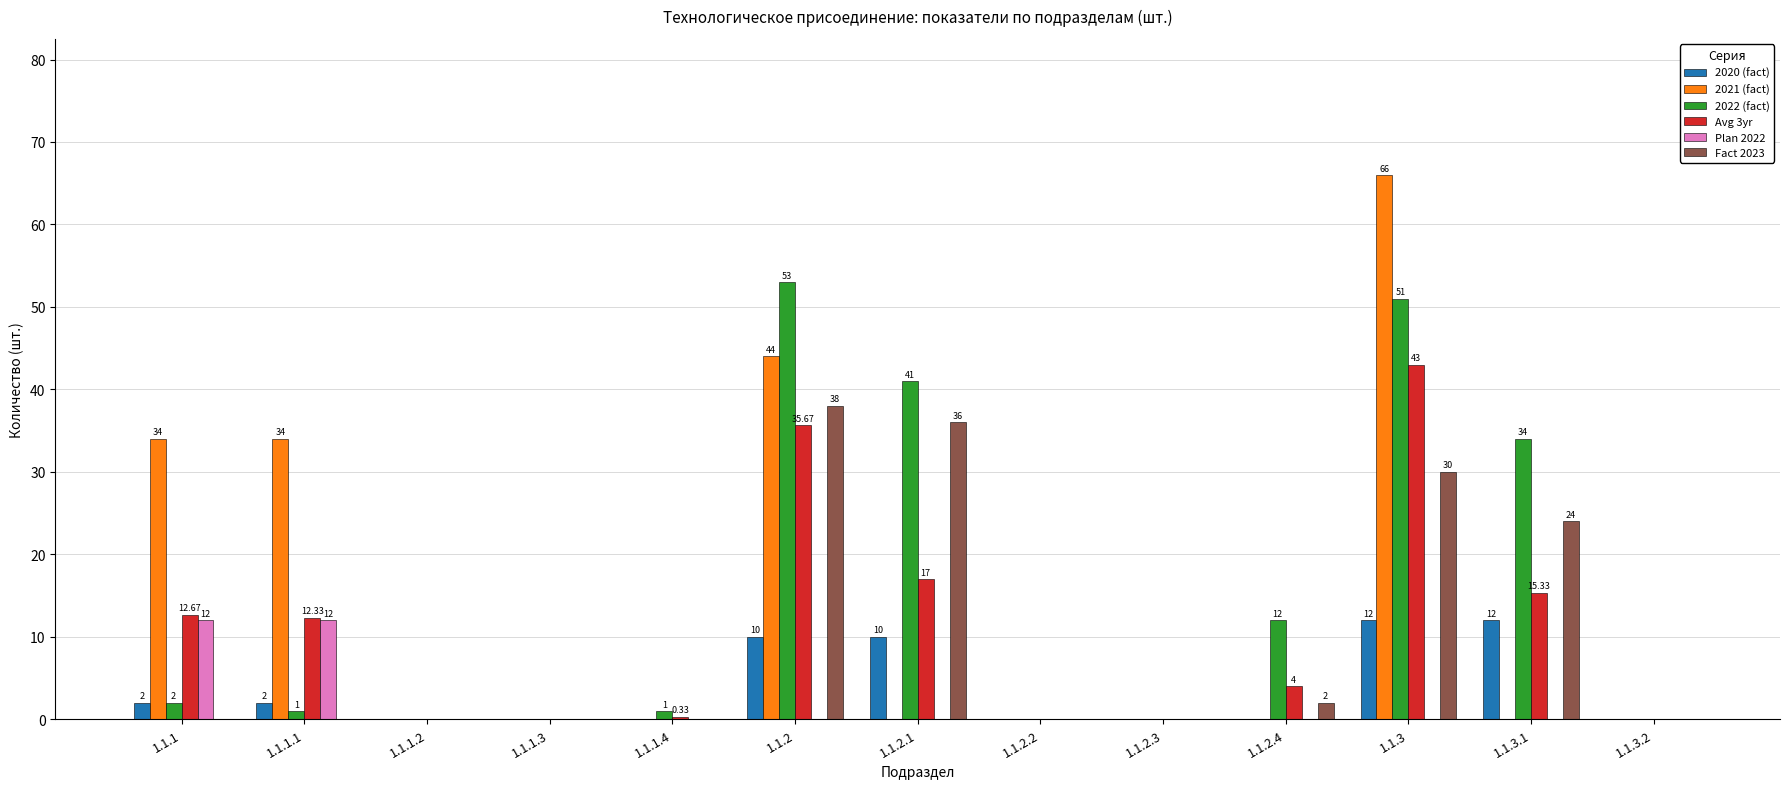

The value of Avg 3yr at 1.1.3.1 is 4.2. True or false?

False